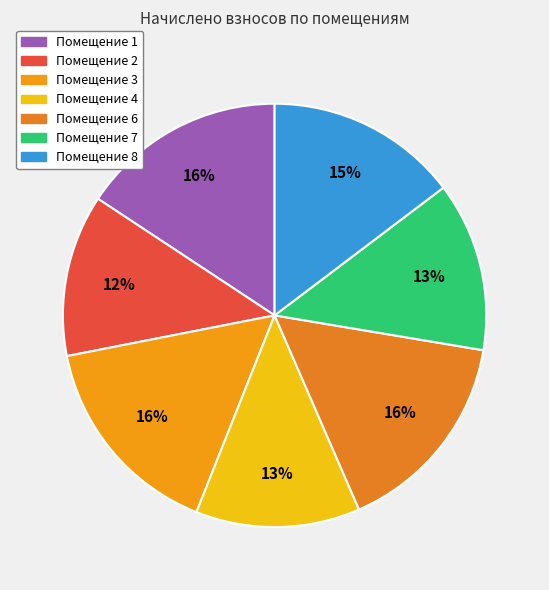

Which slice is the smallest?

2